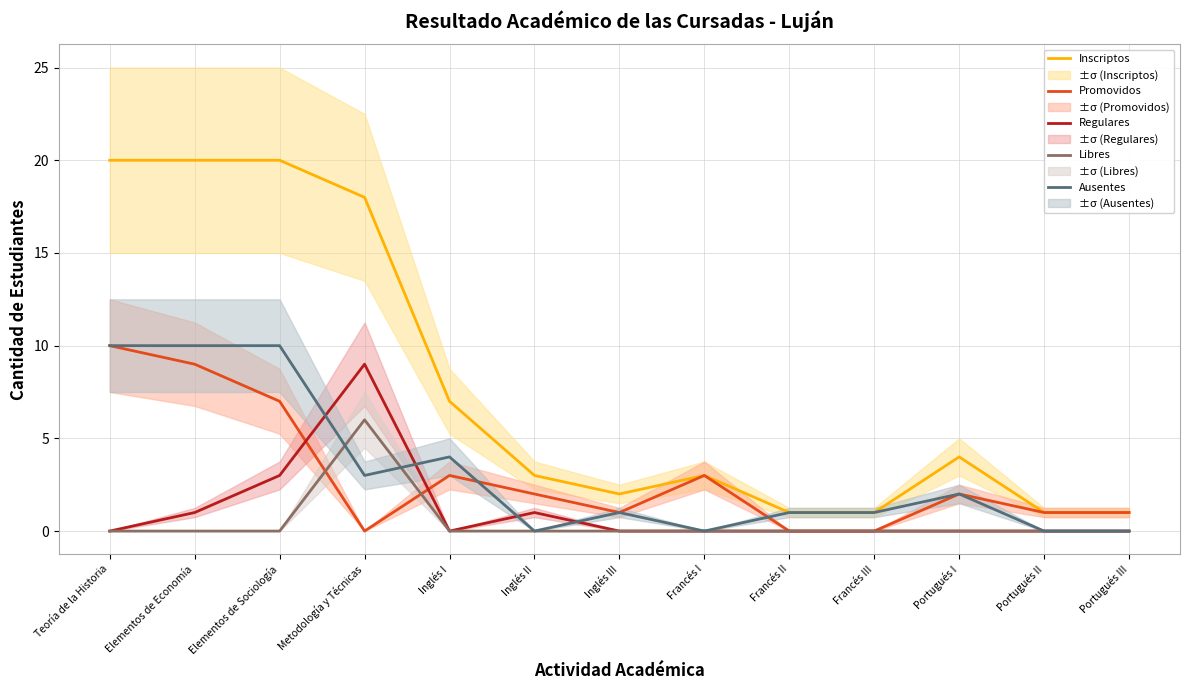

What is the maximum value for Regulares?

9